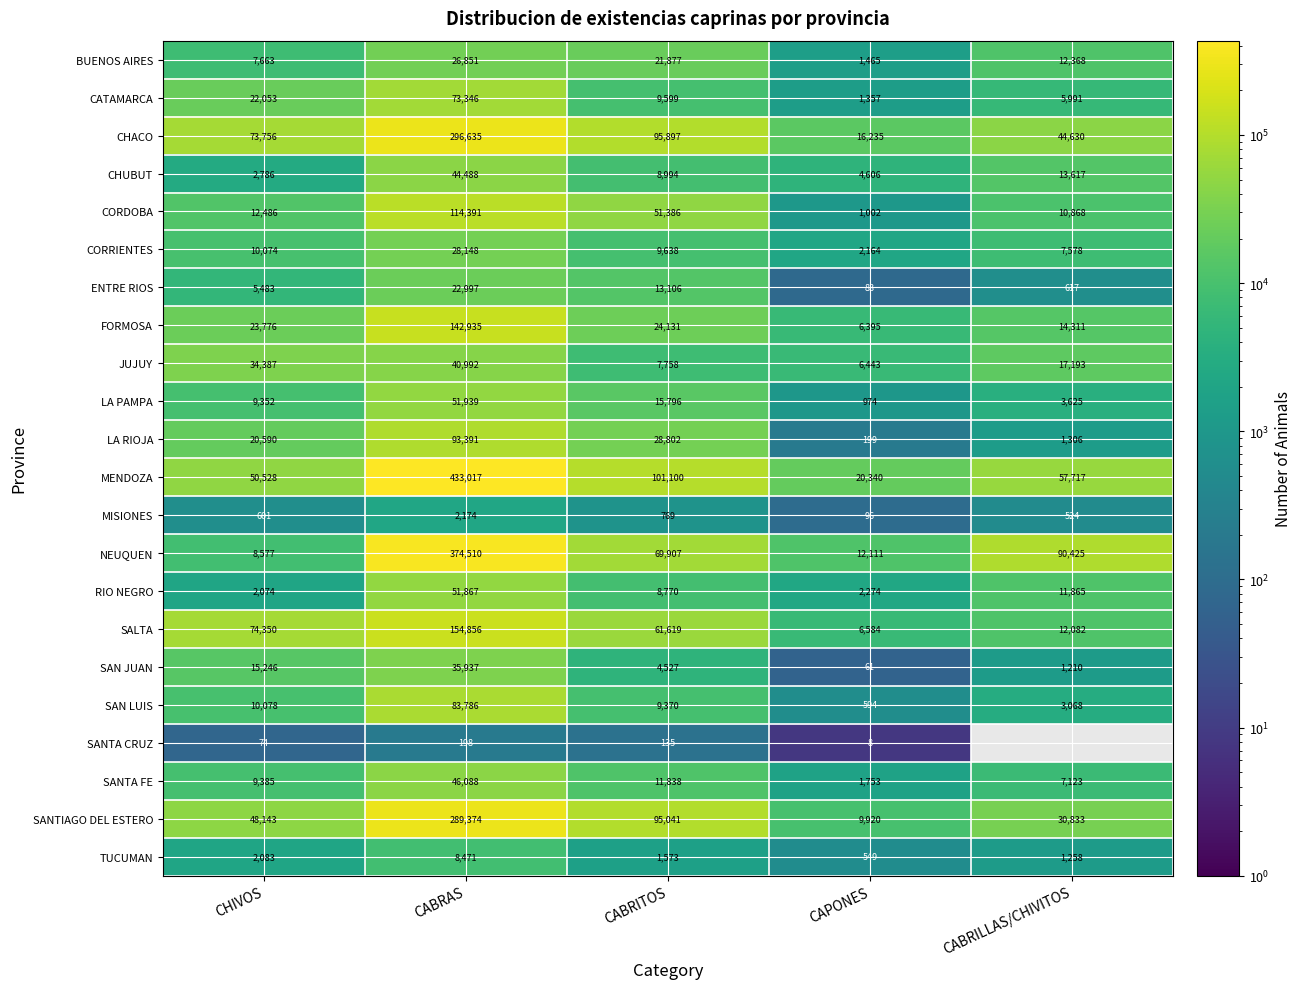

At how many categories does at least one series exceed 155791?

1